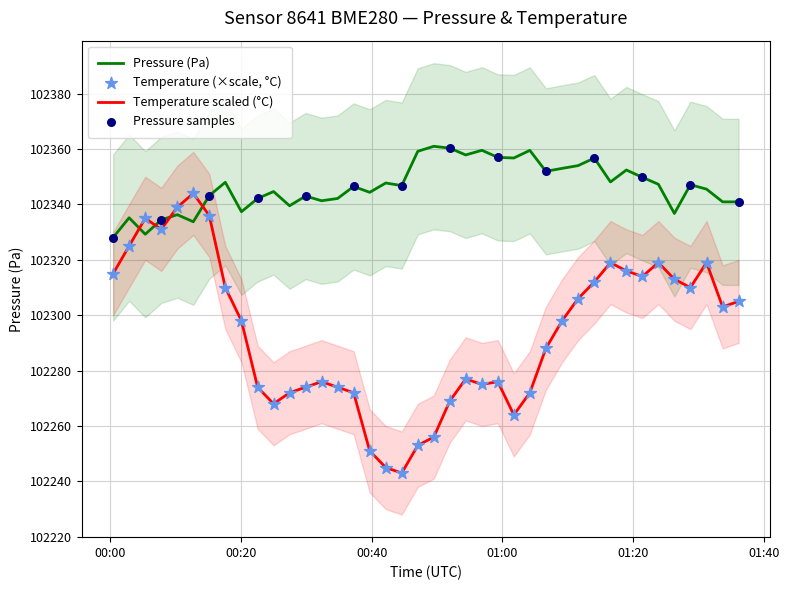

Which series reaches the minimum Y coordinate?

temperature